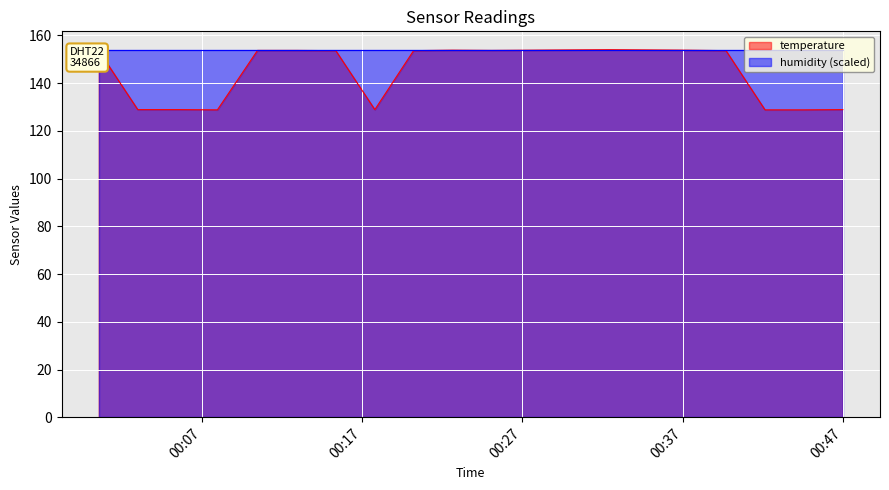

What is the value of the 12th point from the left?

153.8